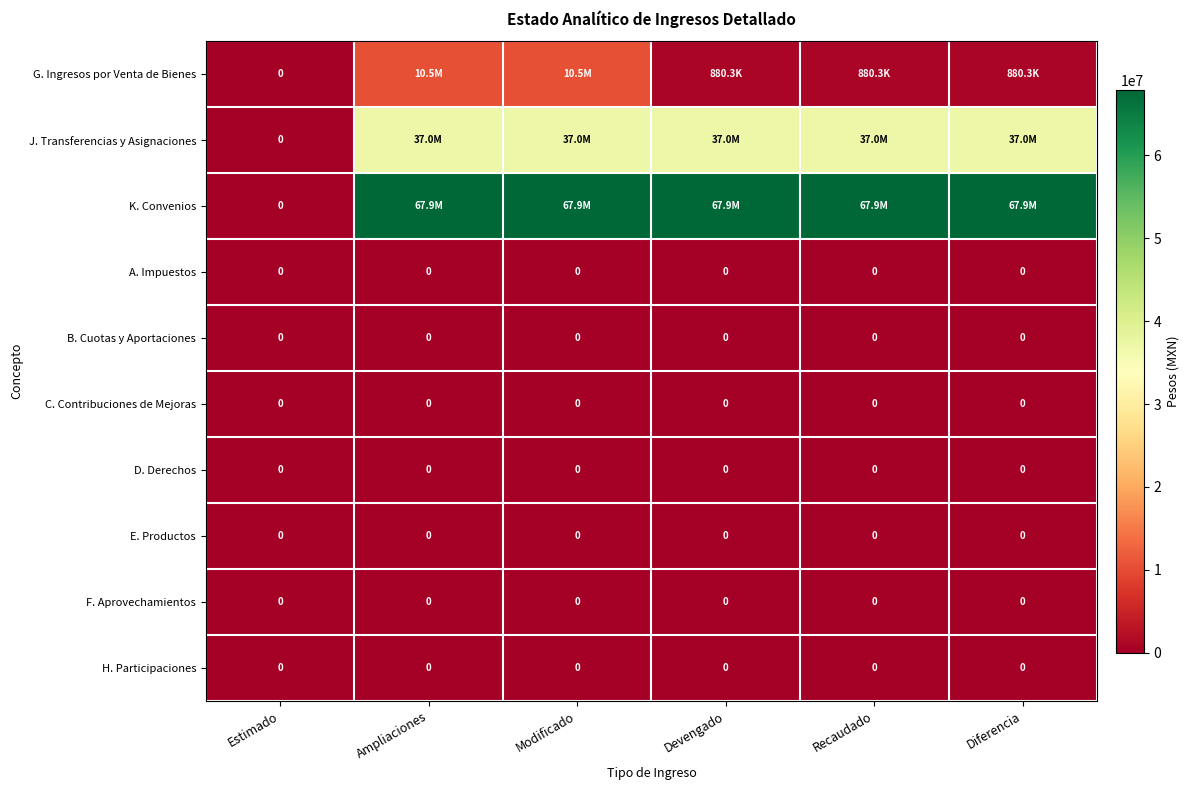

How many data points does each series have?

6